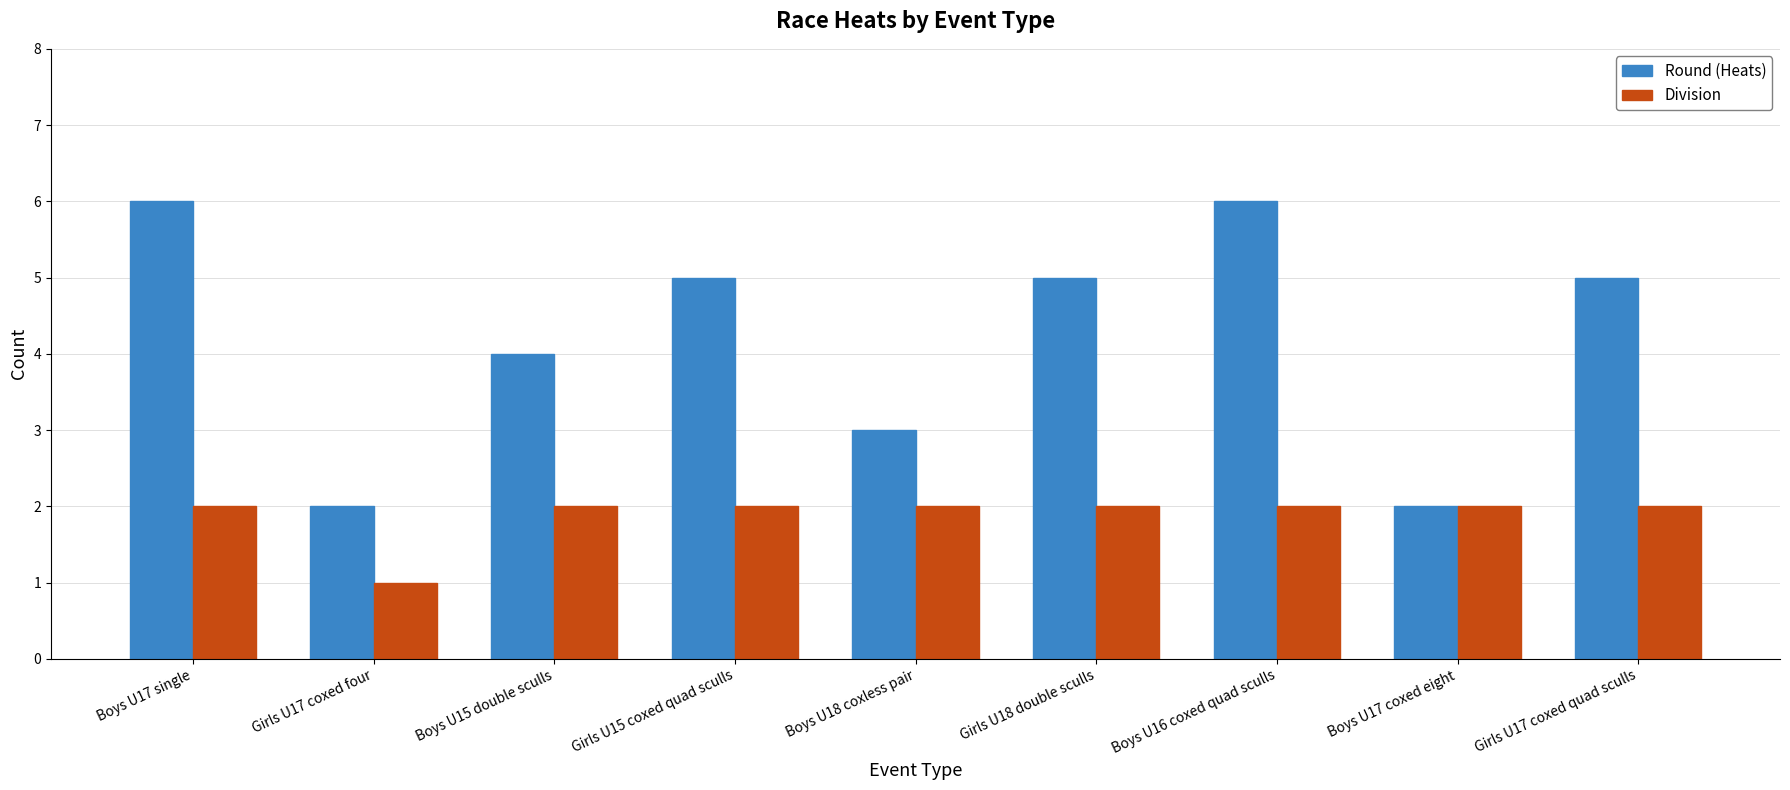

What is the difference between the maximum and second lowest values in the Round (Heats) series?

4